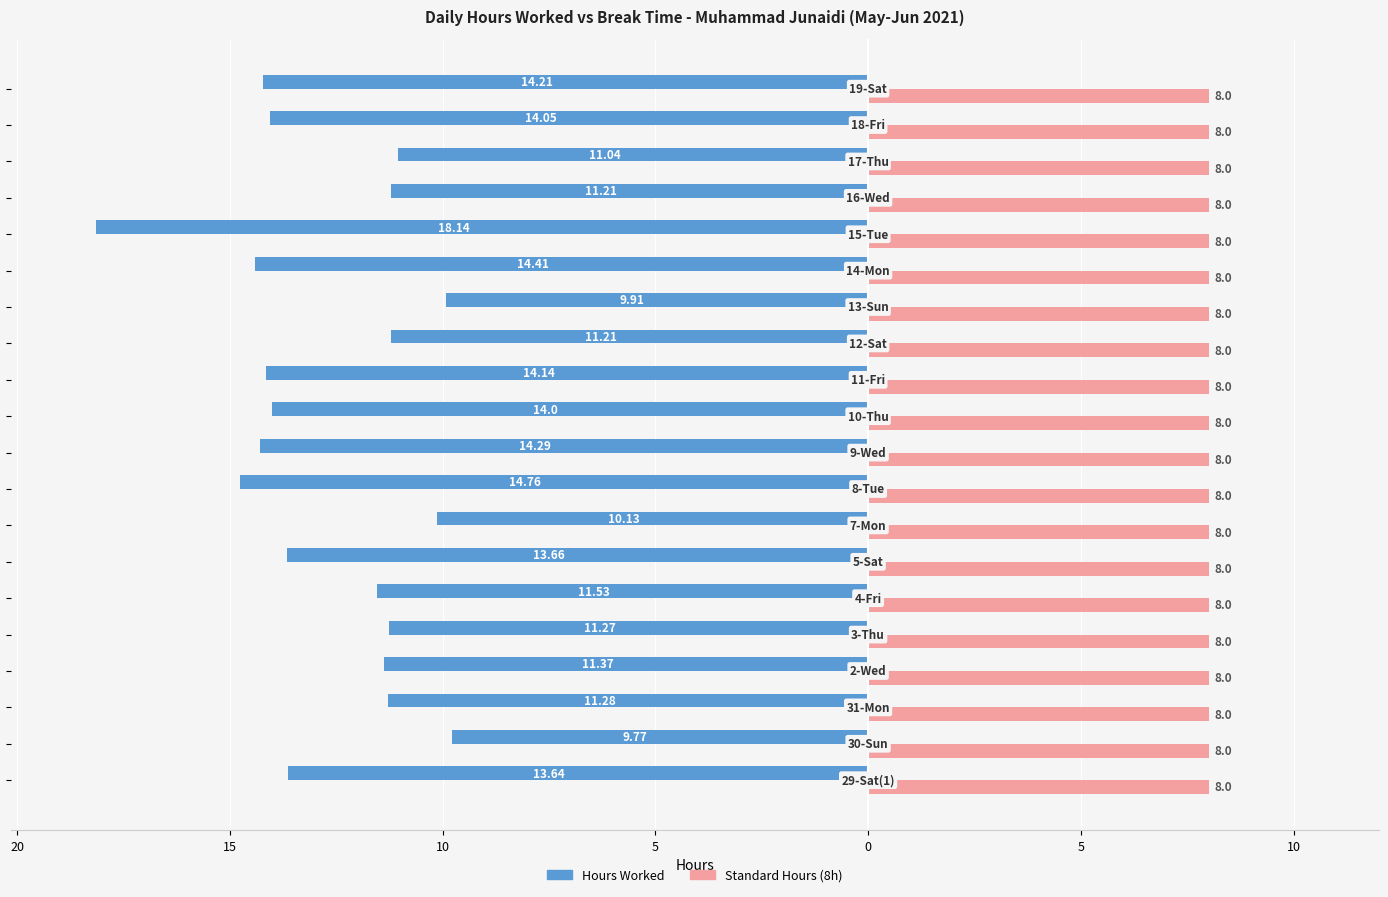

What are all the series names shown in the legend?

Hours Worked, Standard Hours (8h)